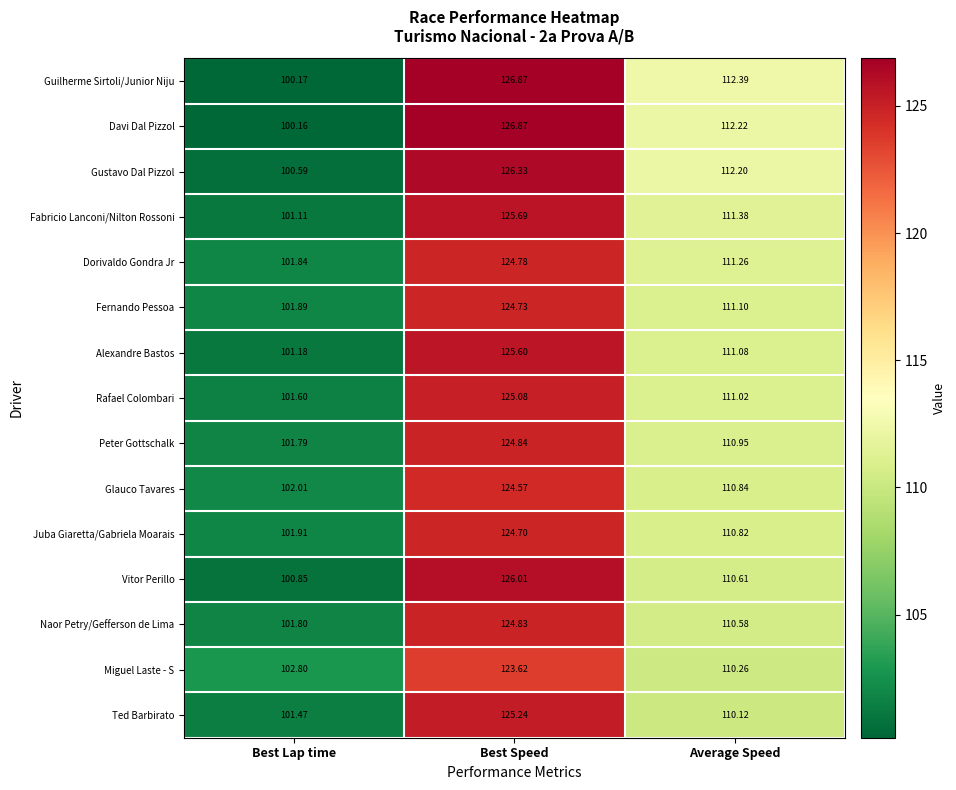

Rank the series at Best Lap time from lowest to highest value.

Davi Dal Pizzol, Guilherme Sirtoli/Junior Niju, Gustavo Dal Pizzol, Vitor Perillo, Fabricio Lanconi/Nilton Rossoni, Alexandre Bastos, Ted Barbirato, Rafael Colombari, Peter Gottschalk, Naor Petry/Gefferson de Lima, Dorivaldo Gondra Jr, Fernando Pessoa, Juba Giaretta/Gabriela Moarais, Glauco Tavares, Miguel Laste - S